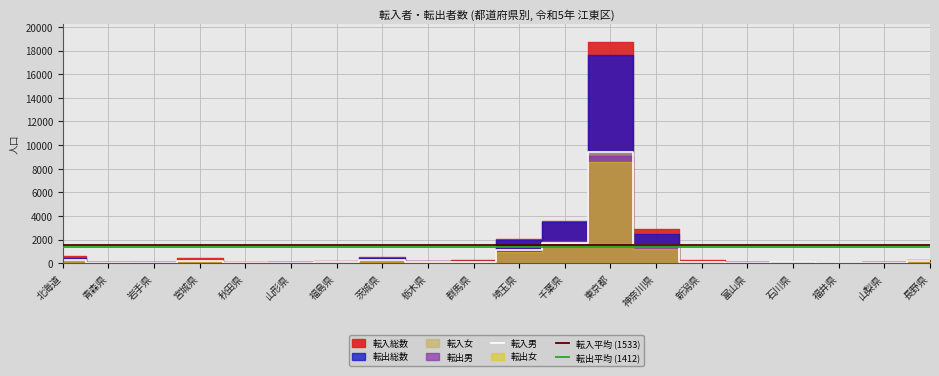

Between 山梨県 and 埼玉県, which is larger?

埼玉県